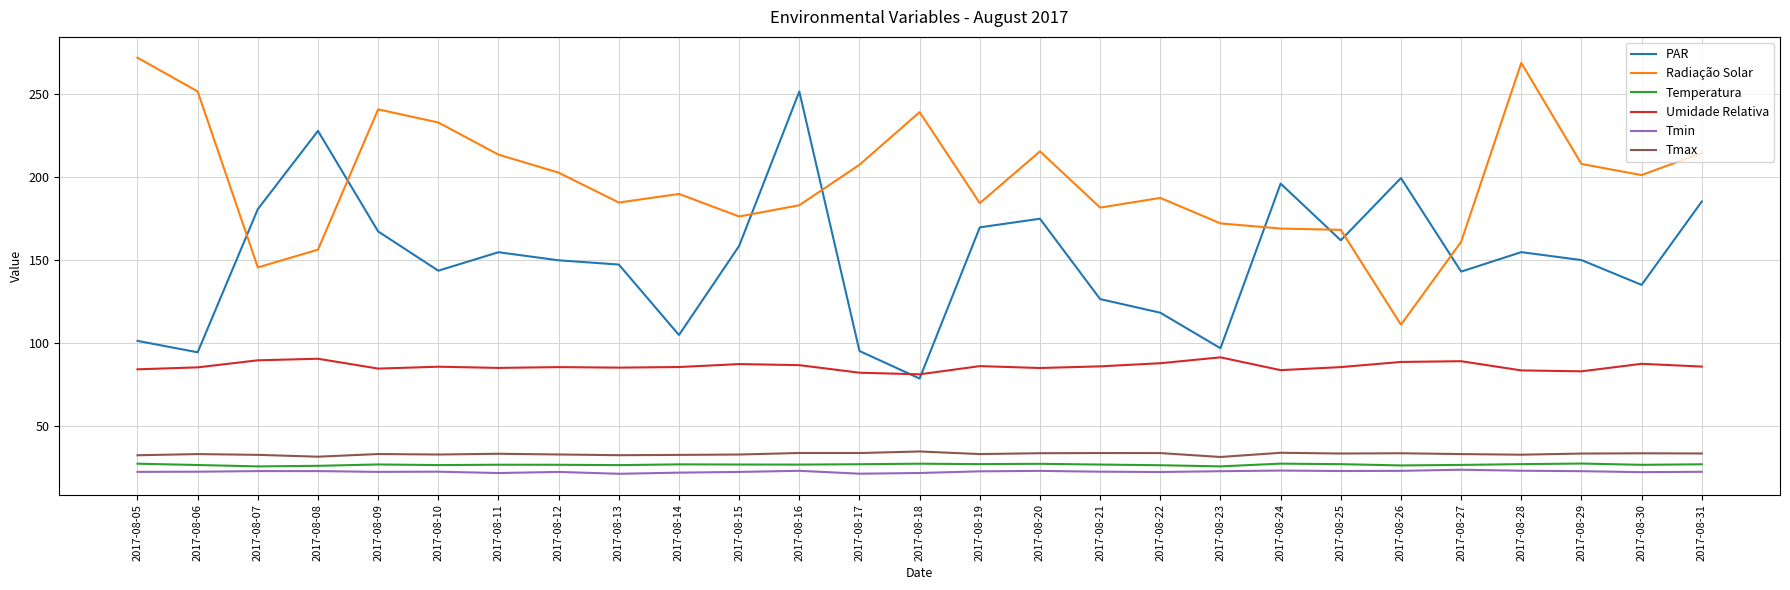

What is the approximate value of Radiação Solar at 2017-08-30?

200.9